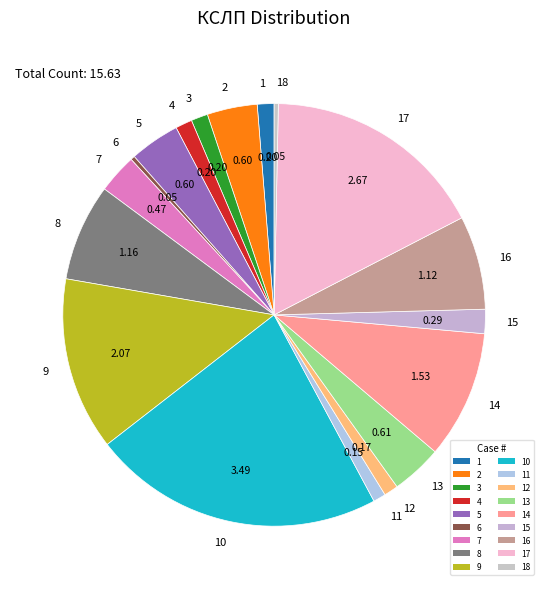

Approximately how many times larger is the value at 8 compared to 16?

1.0